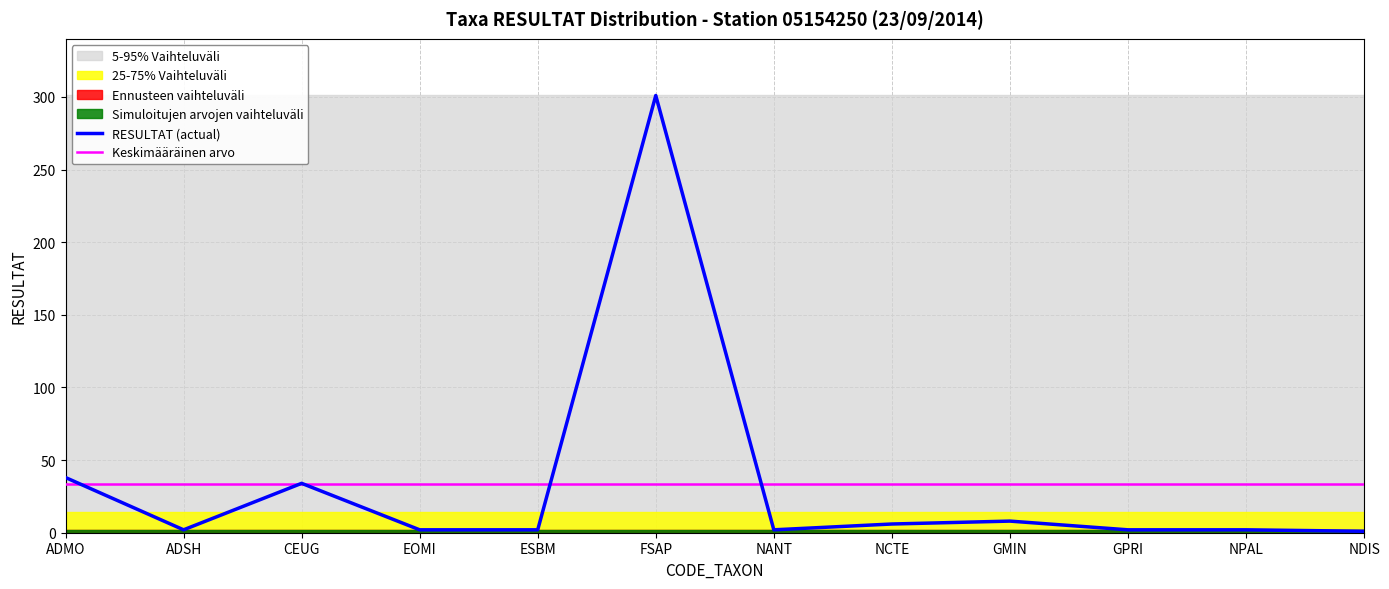

What is the value of the Keskimääräinen arvo point at the 7th from the left?

33.3